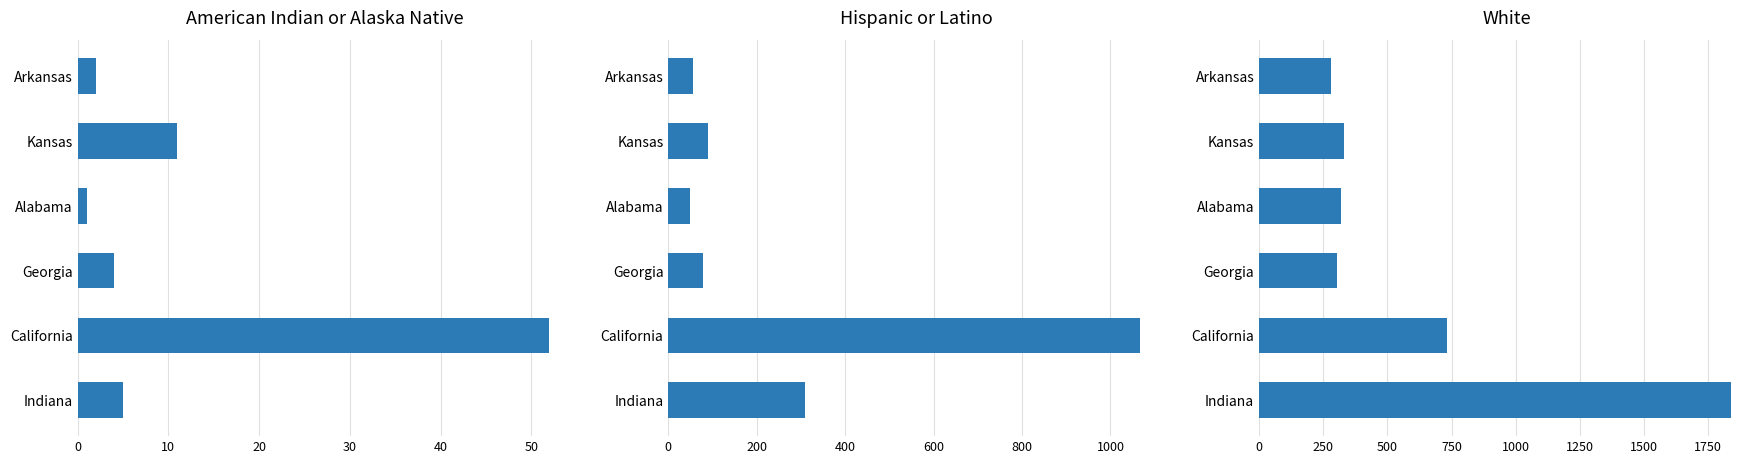

What is the lowest value of the American Indian or Alaska Native series?

1